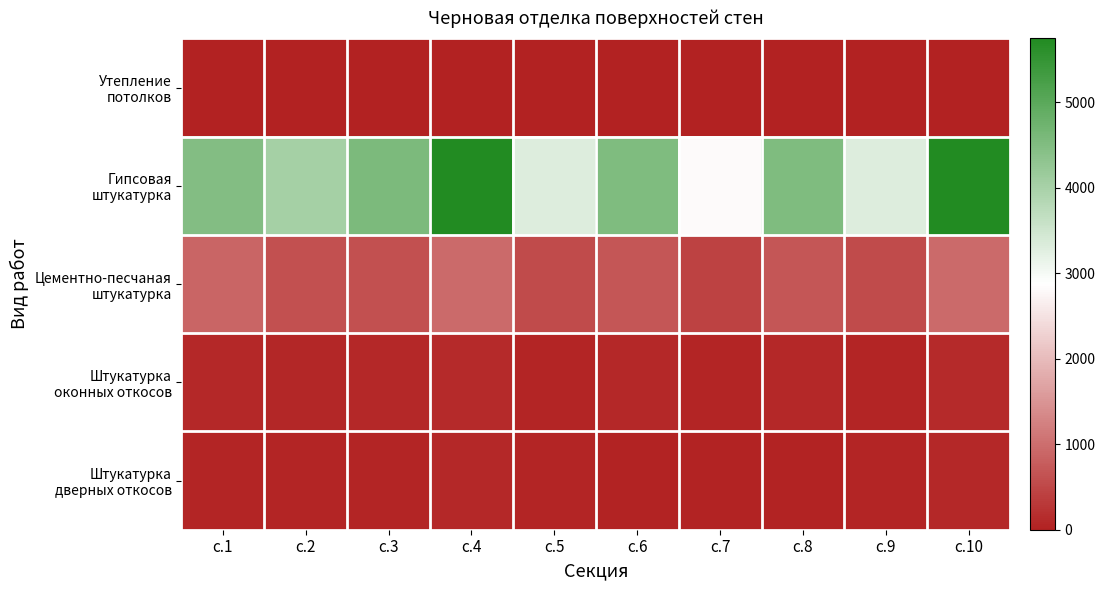

Which series has the widest spread of values?

Гипсовая штукатурка